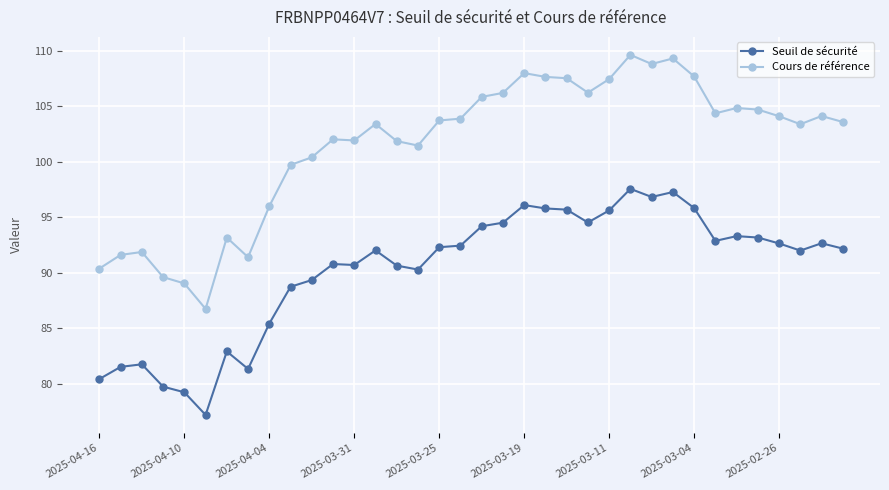

True or false: Cours de référence and Seuil de sécurité intersect in this chart.

False